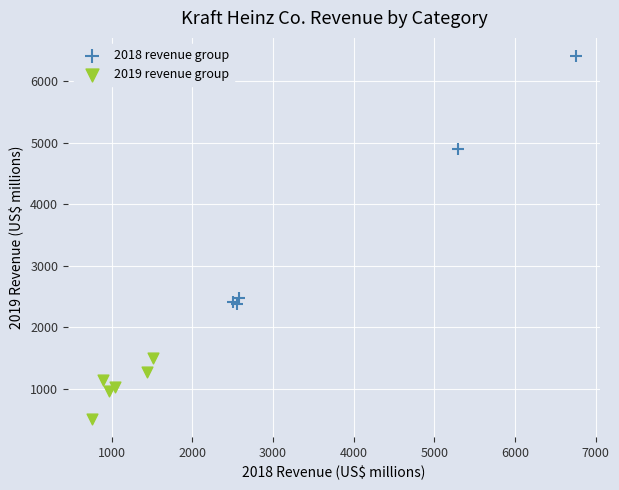

Which series has the largest Y range (max minus min)?

2018 revenue group